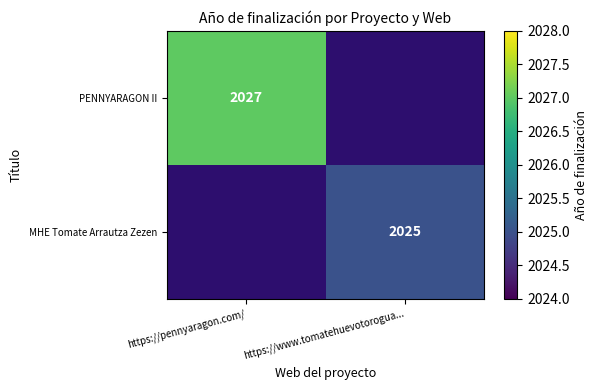

The value of PENNYARAGON II at https://pennyaragon.com/ is 1122. True or false?

False